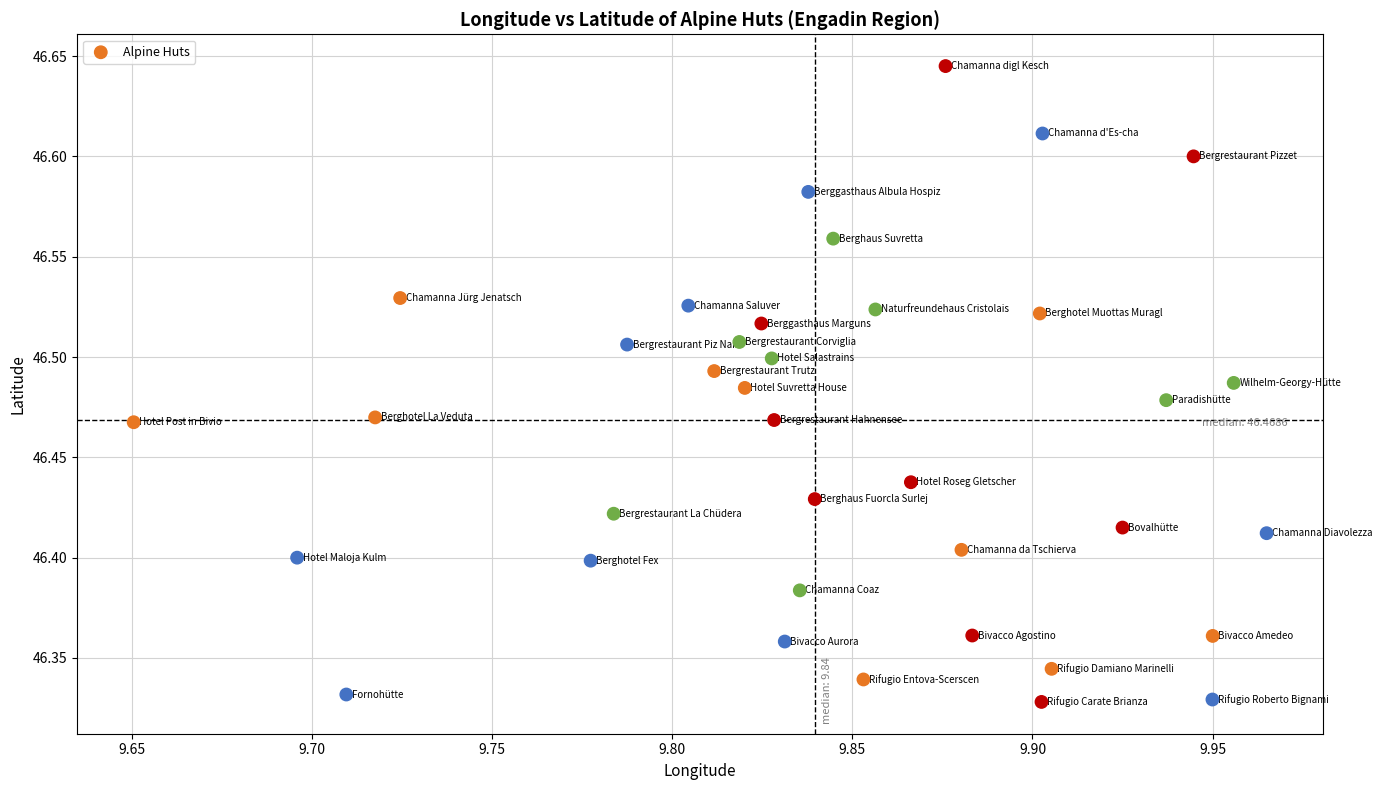

What is the range of X values (max minus min)?

0.3